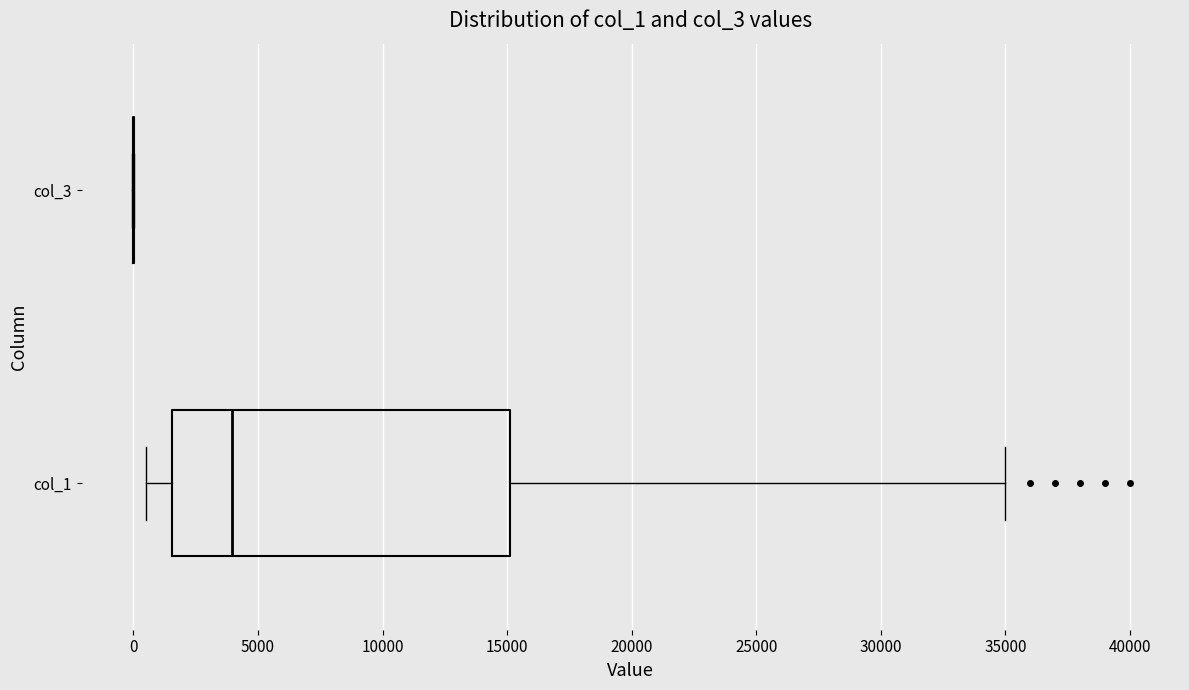

Reading bottom to top, transcribe this box plot: for each box, give where its median line is, the range the box spans, and where its two whiskers end, as read against the x-axis. The values are not printed on the chart, so give them approximately, as read against the axis.

col_1: median 4000, box 1500 to 15000, whiskers 500 to 35000
col_3: box collapsed to a line at 0, whiskers 0 to 0